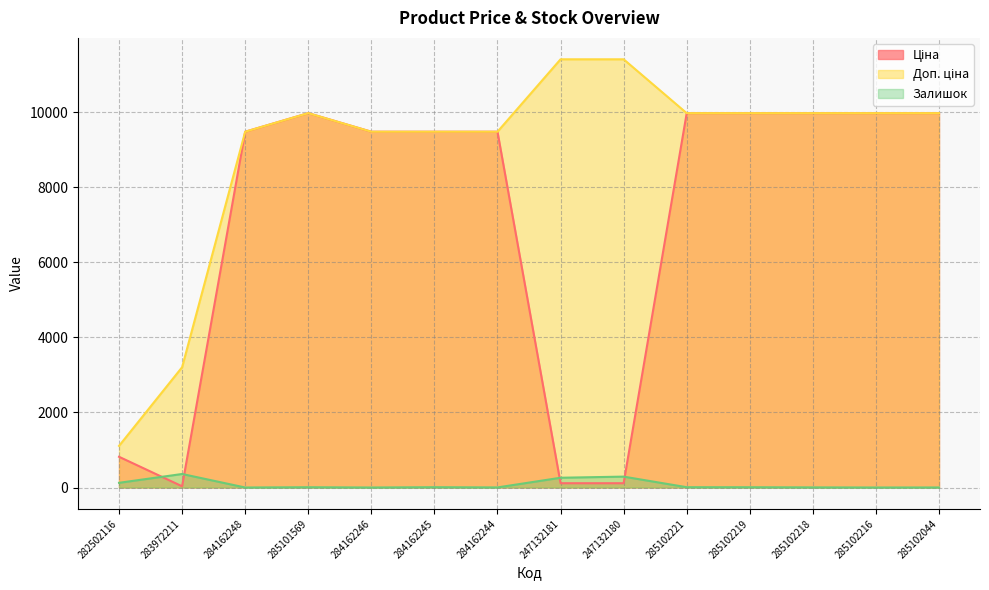

The value of Доп. ціна at 284162248 is 2174.2. True or false?

False